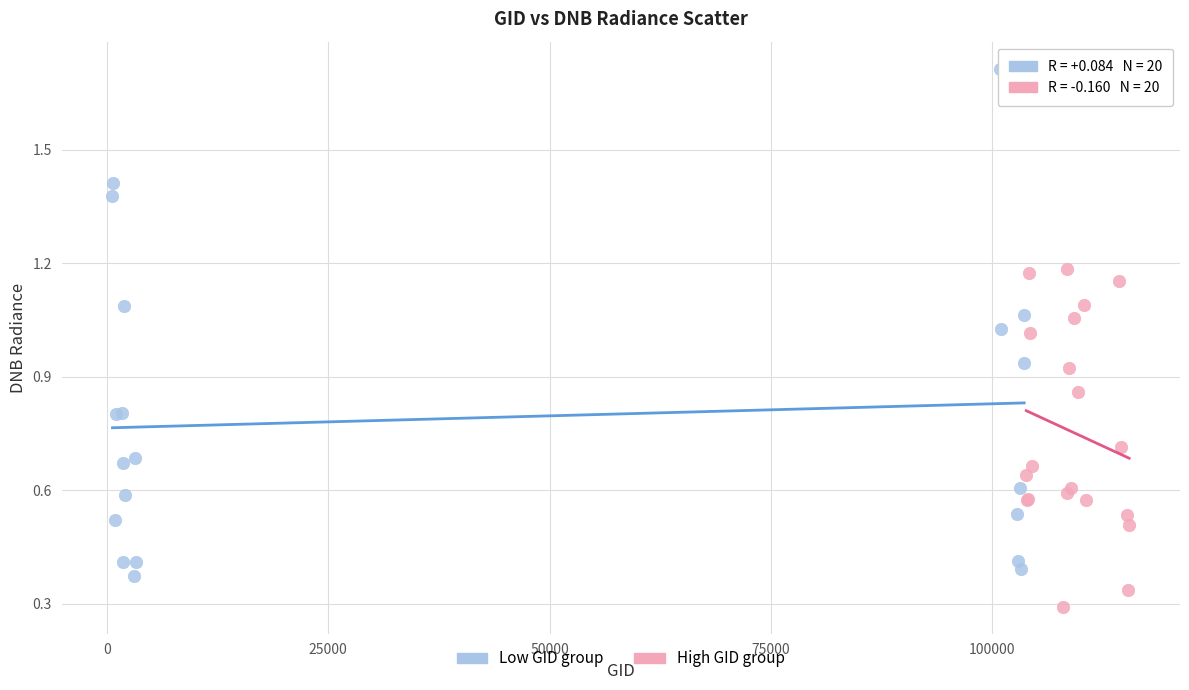

Which series reaches the minimum Y coordinate?

High GID group